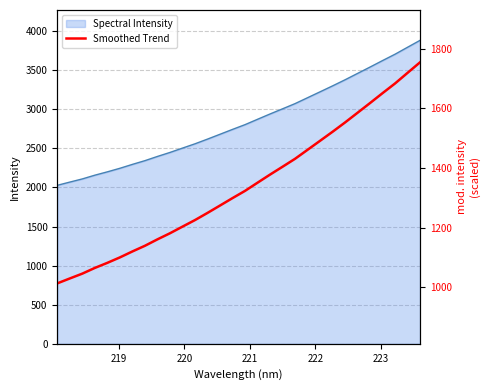

How many data points does each series have?

30